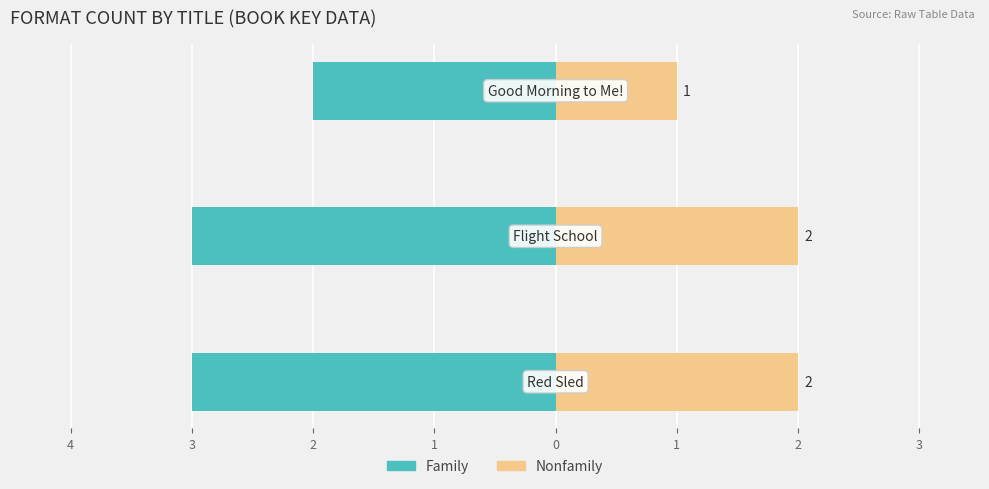

What is the value of the Family bar at the 2nd from the left?

-3